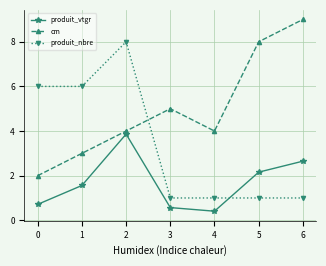

What are all the series names shown in the legend?

produit_vtgr, cm, produit_nbre